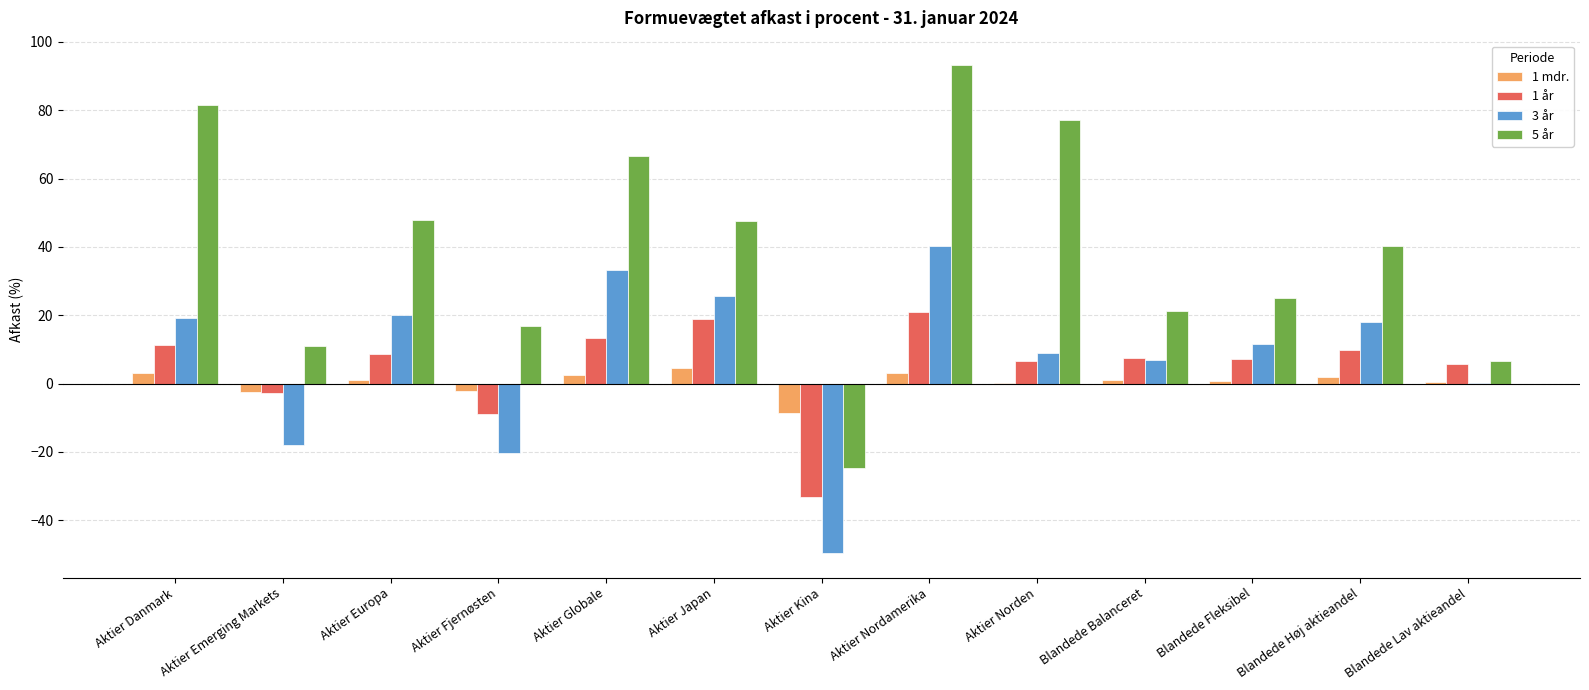

Which series has the widest spread of values?

5 år